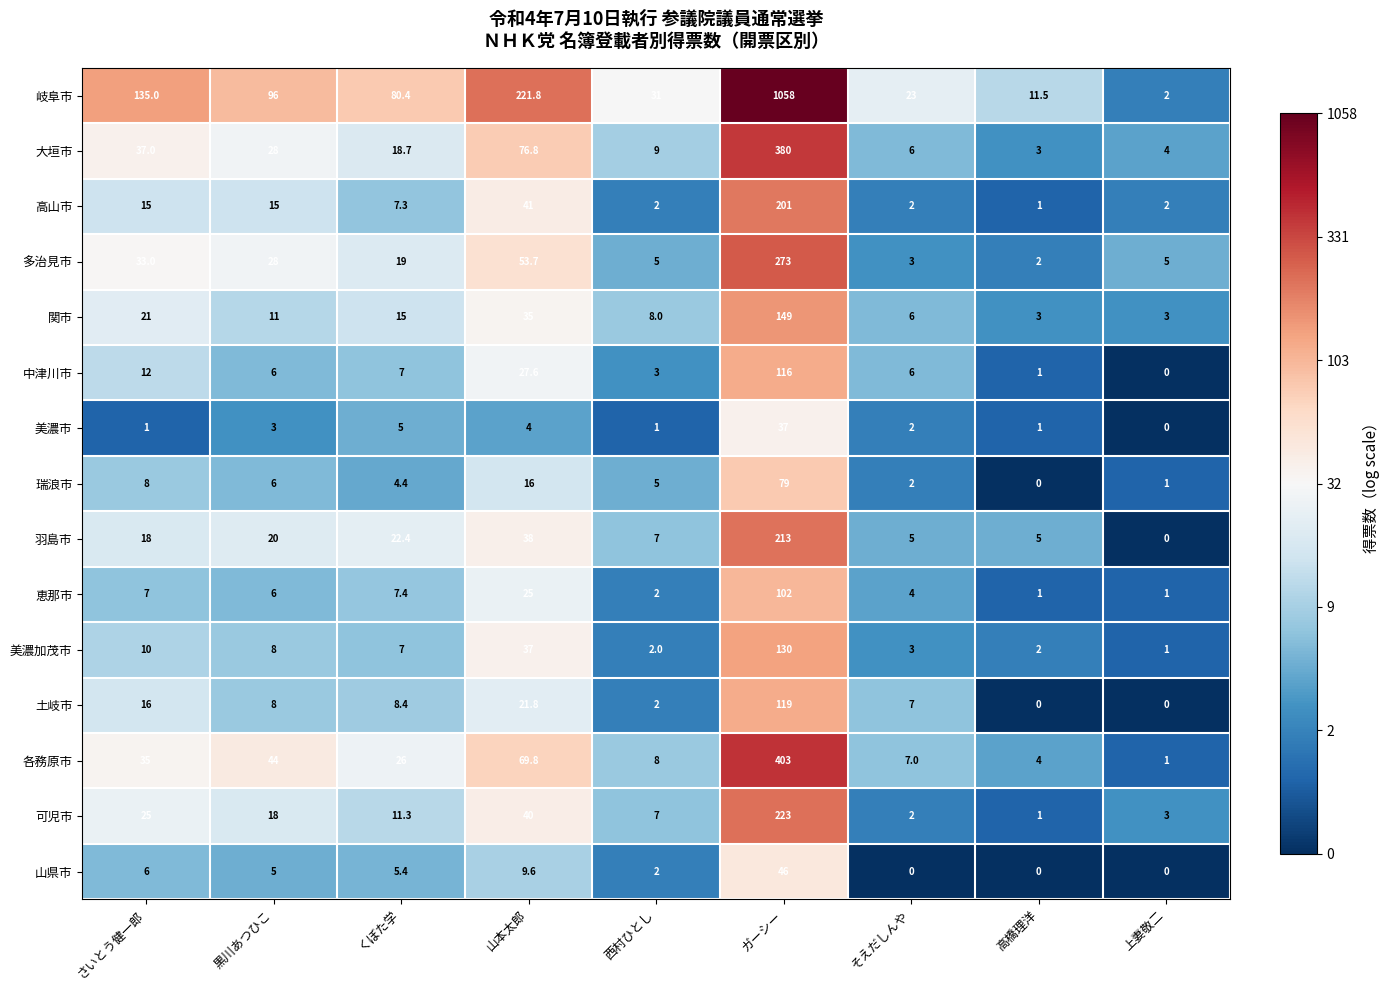

Is it true that 瑞浪市 equals 8.0 at さいとう健一郎?

True